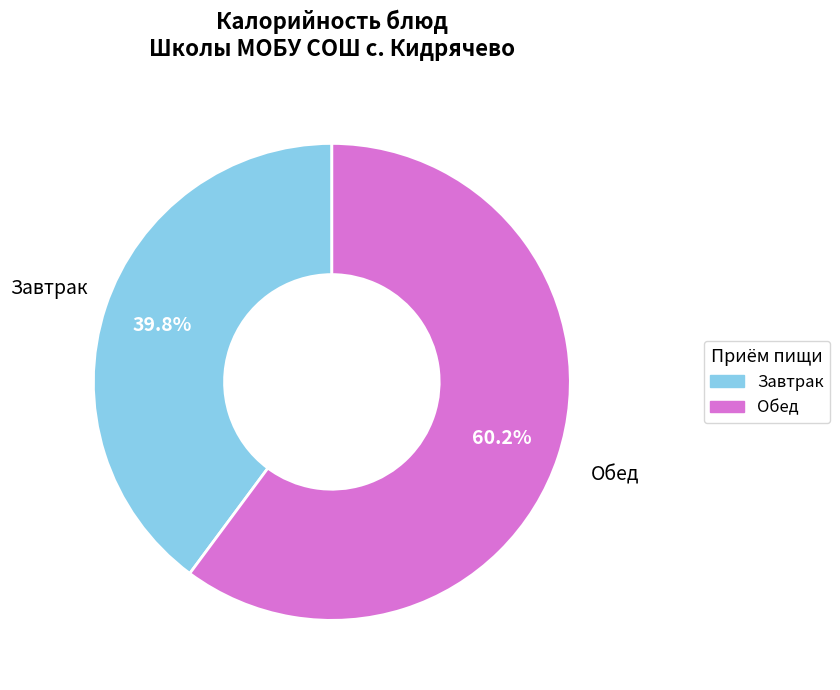

Rank the categories by value from lowest to highest.

Завтрак, Обед